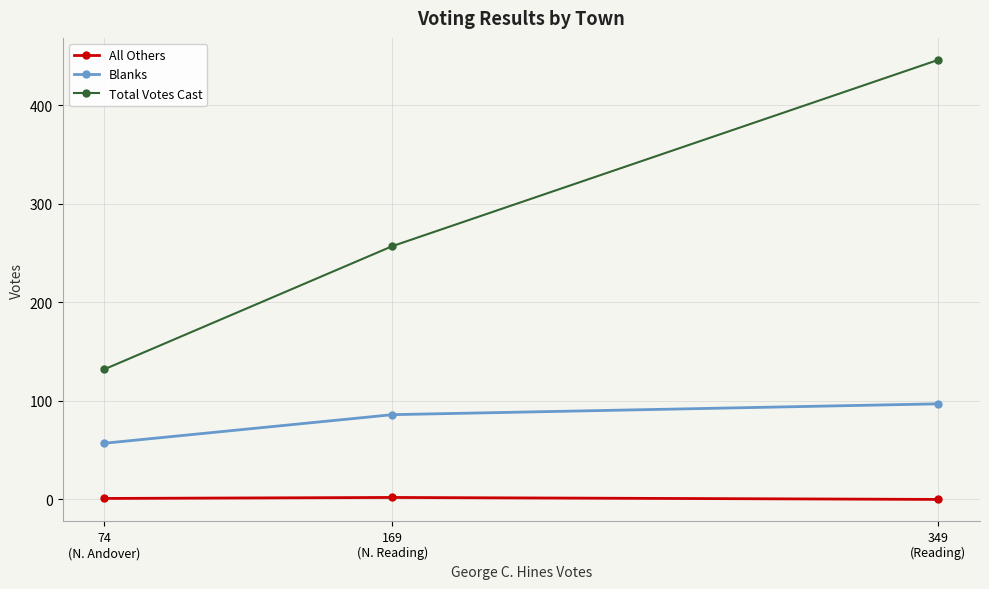

List the series in order of their peak value, lowest first.

All Others, Blanks, Total Votes Cast